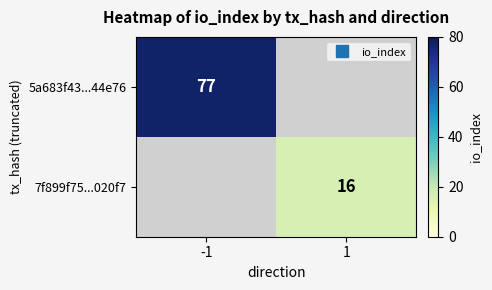

The value of 5a683f43...44e76 at -1 is 16.8. True or false?

False